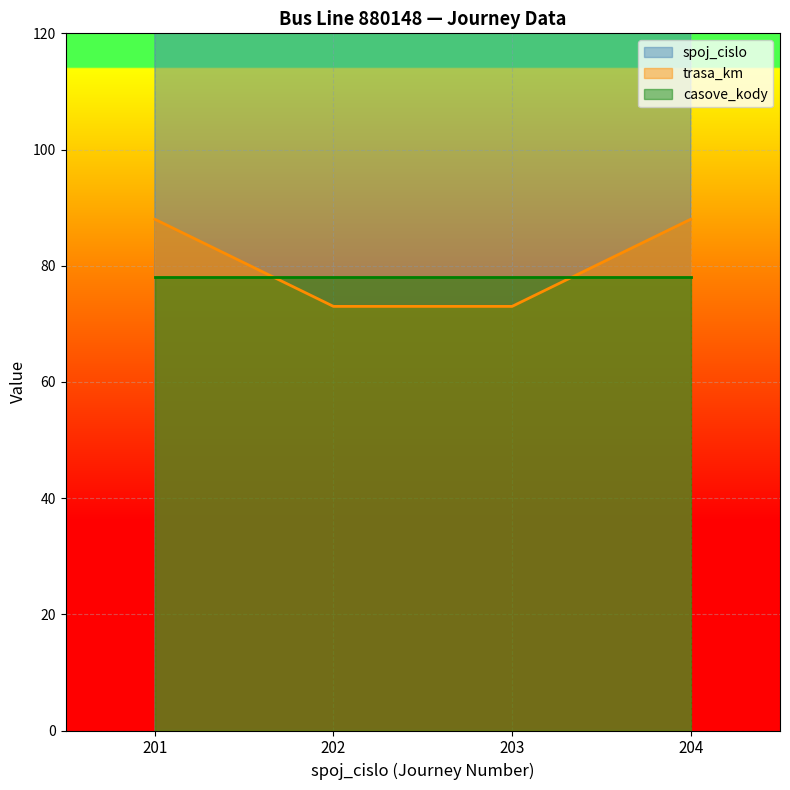

What is the maximum value for trasa_km?

88